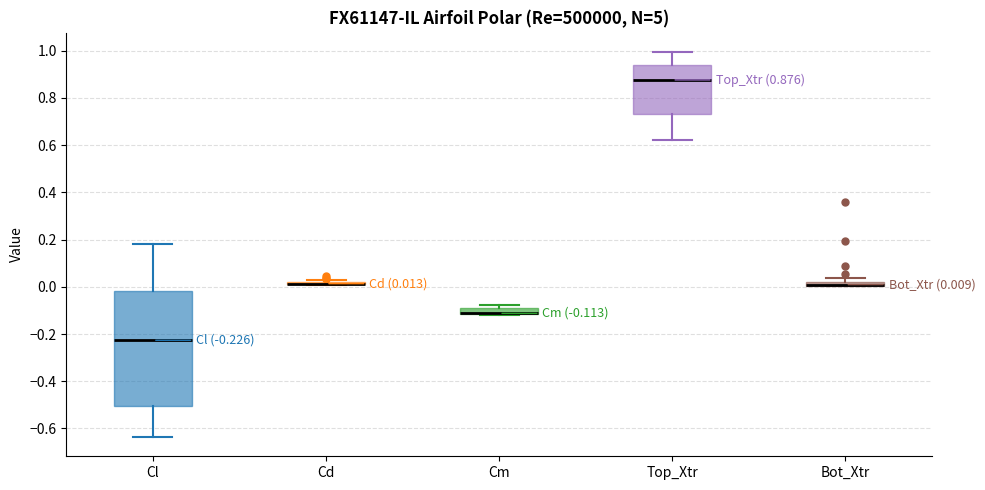

Which box is the tallest, from its lower edge to its upper edge?

Cl